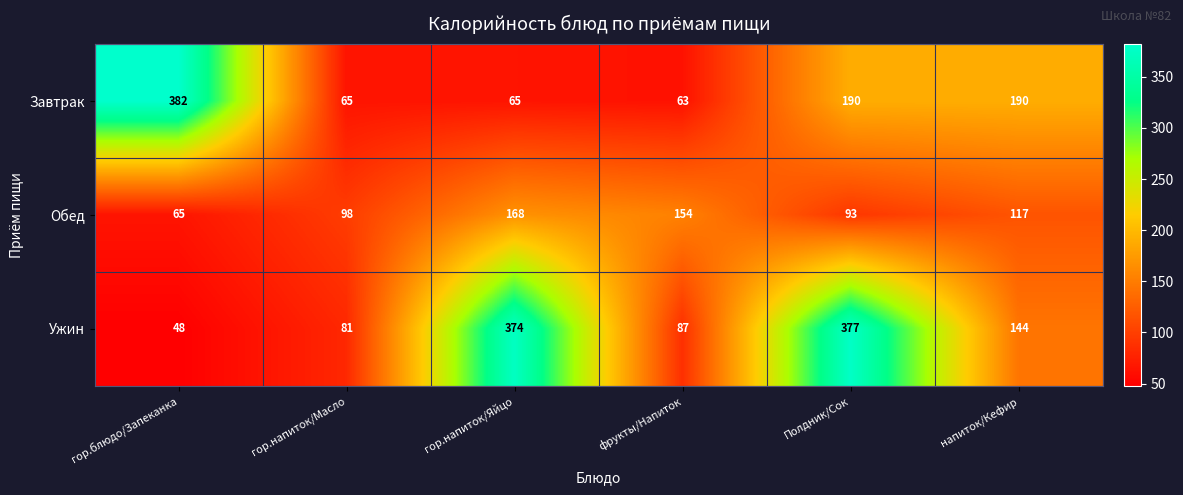

The Завтрак series shows 36 at гор.напиток/Масло. True or false?

False